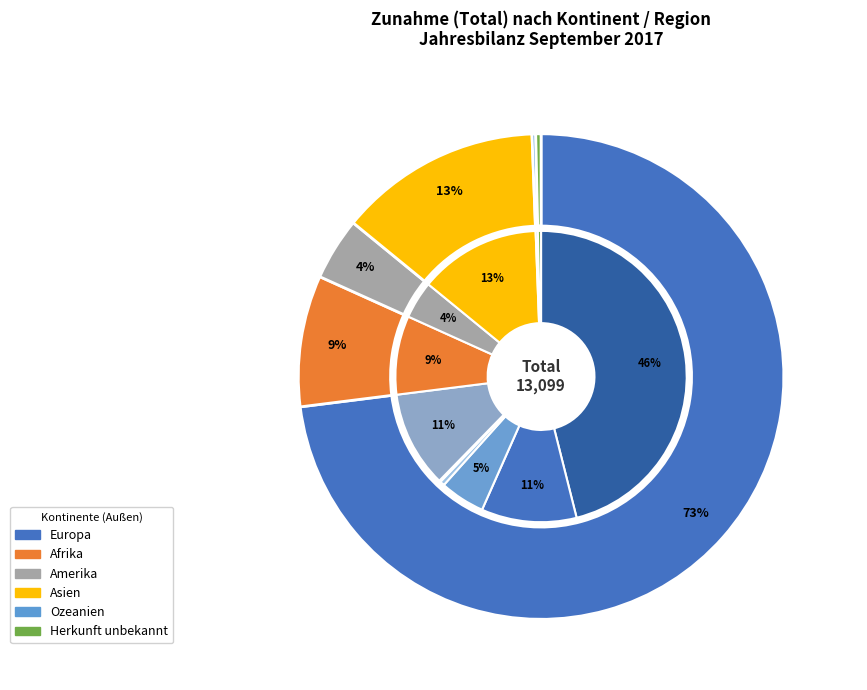

What percentage is the Afrika slice, to the nearest percent?

9%